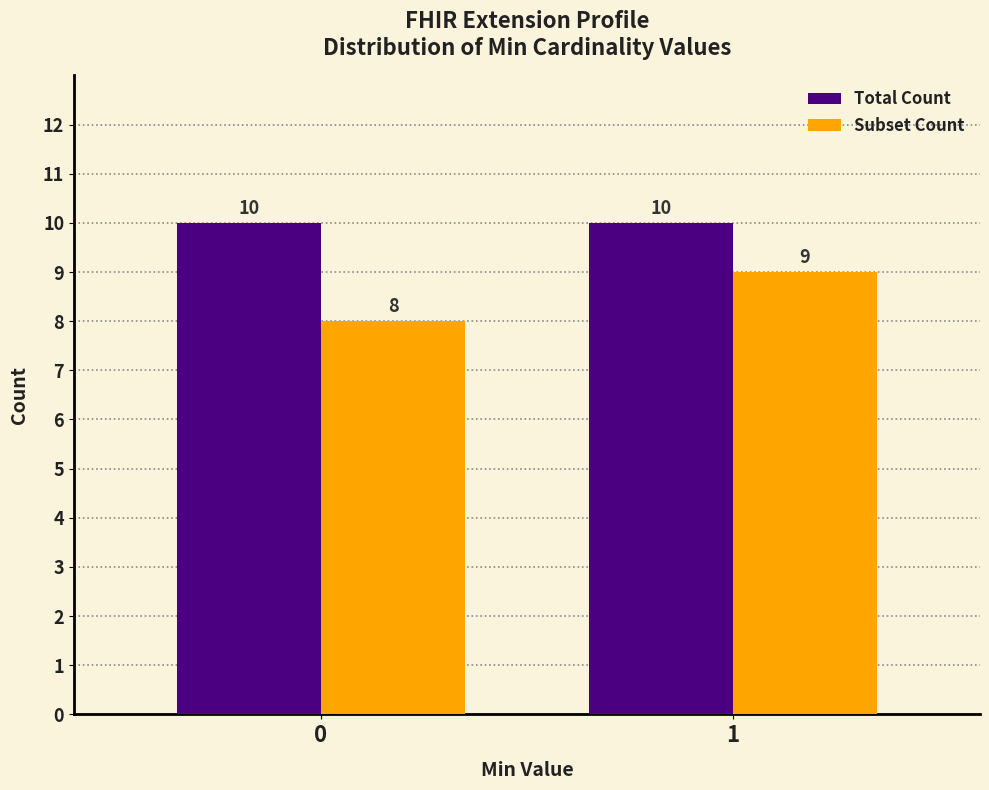

Reading left to right, extract all data points from this chart.

Total Count: 10	10
Subset Count: 8	9